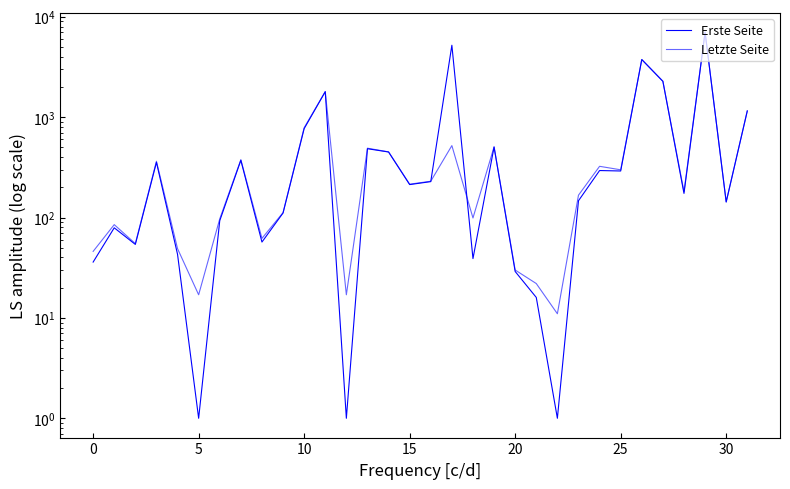

Read the Letzte Seite value at 31.

1156